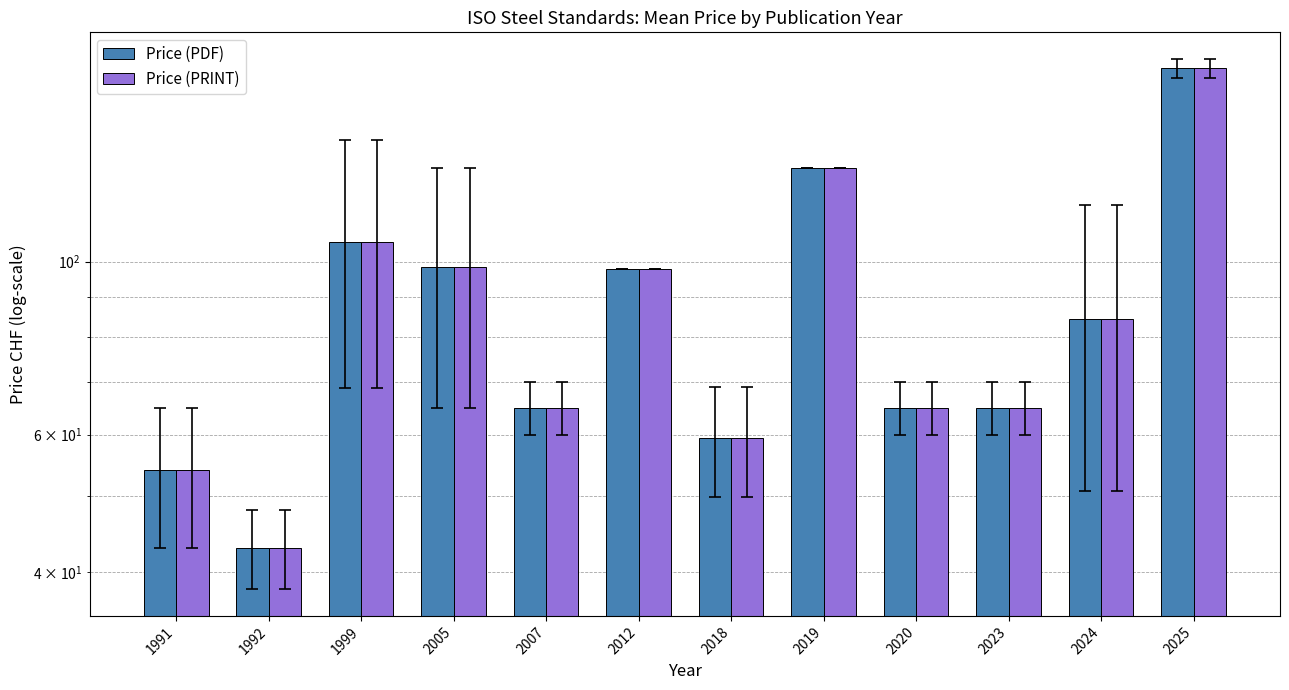

What is the value of the Price (PDF) bar at the 4th from the left?

98.5